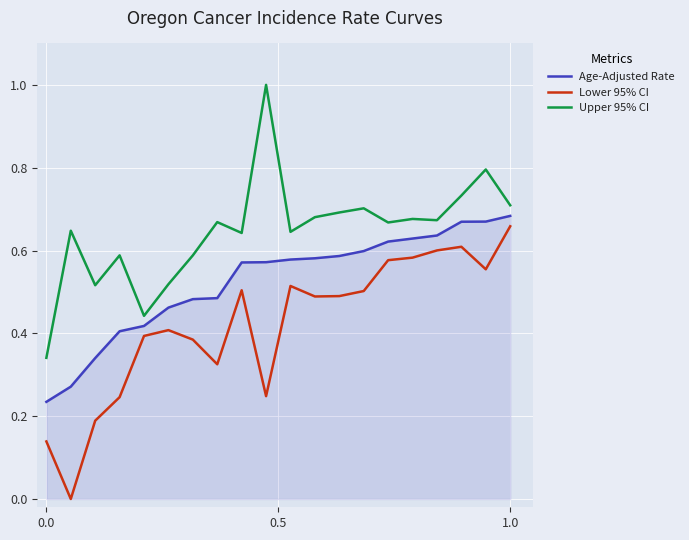

How many categories are shown in the chart?

20